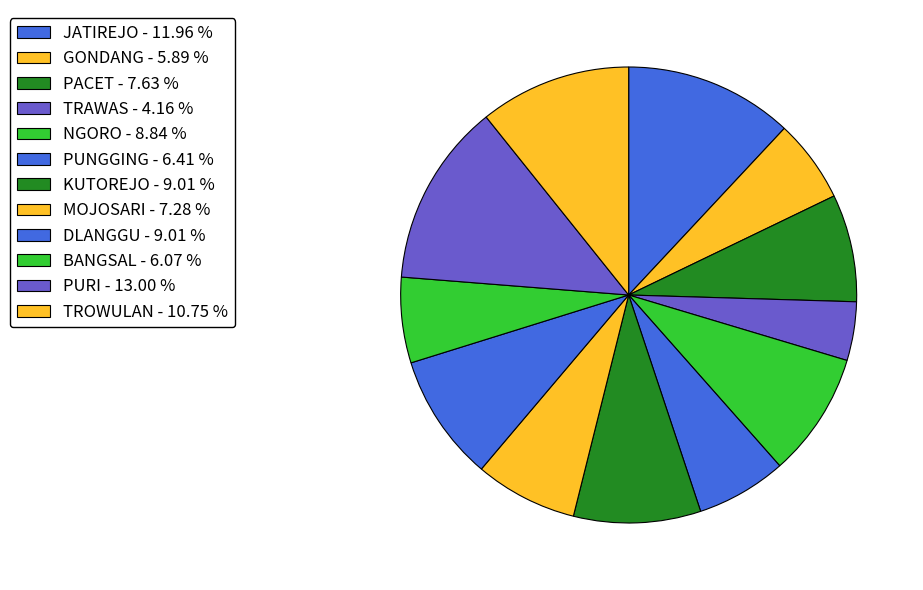

What is the largest slice in the pie chart?

PURI